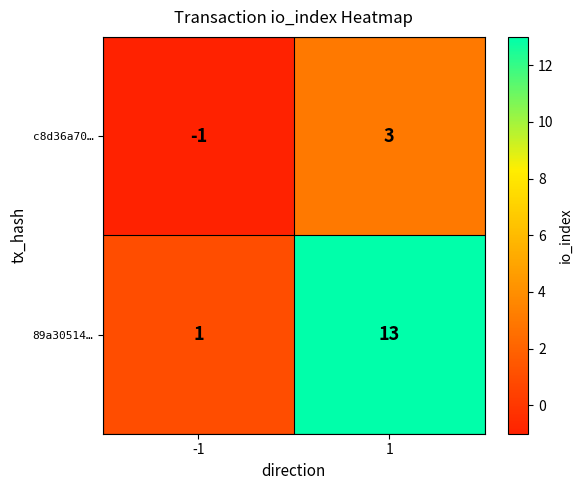

Which series has the largest range (max minus min)?

89a30514…